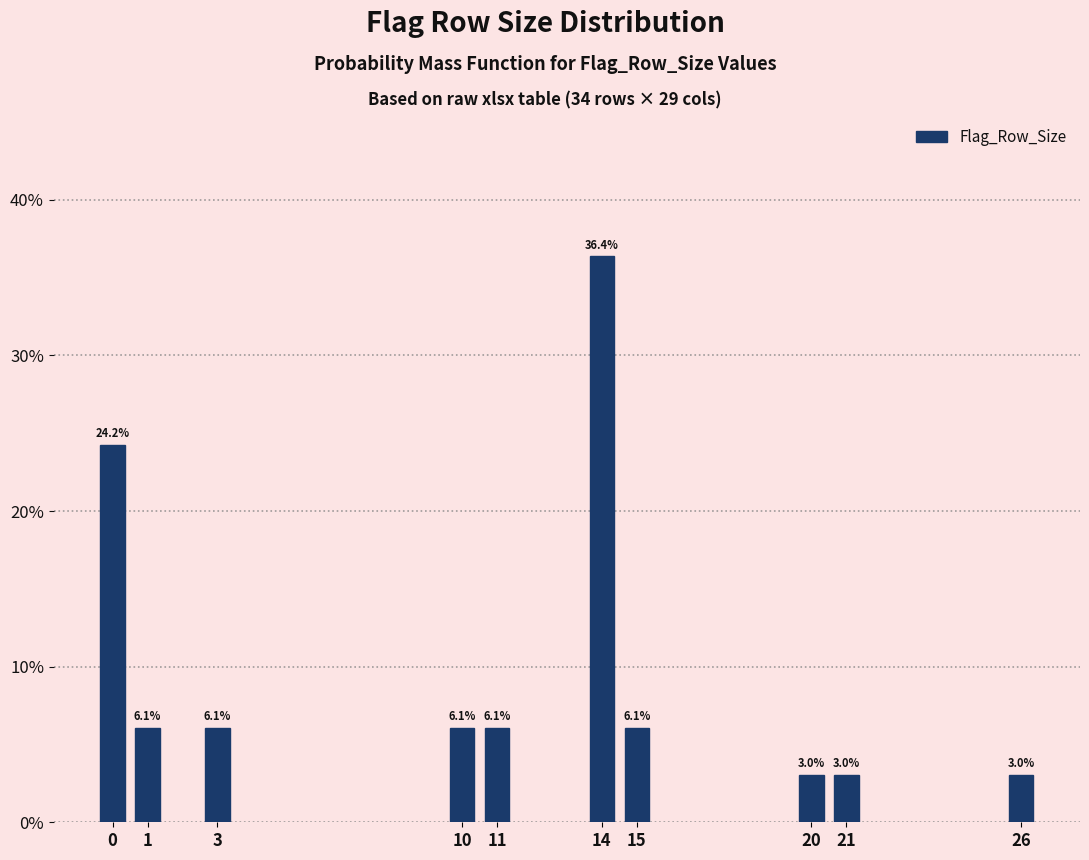

Reading left to right, what are all the values shown in this chart?

24.2	6.1	6.1	6.1	6.1	36.4	6.1	3.0	3.0	3.0